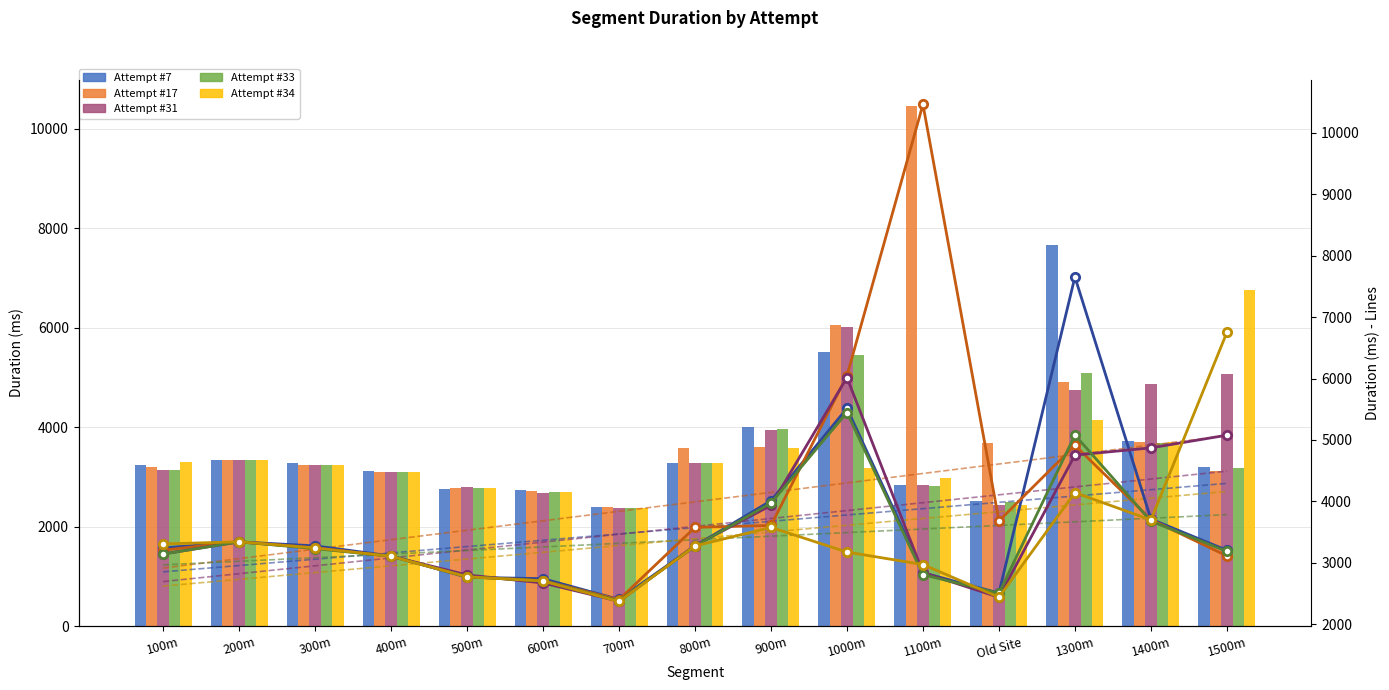

True or false: Attempt #31 has a value of 3347 at 1000m.

False